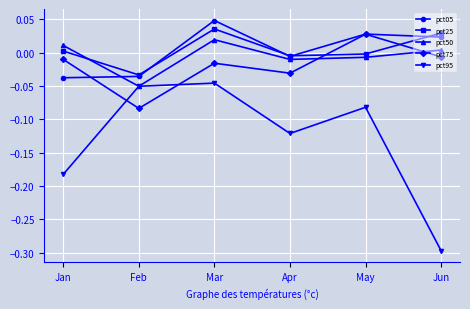

Which category has the lowest value in the pct50 series?

Feb